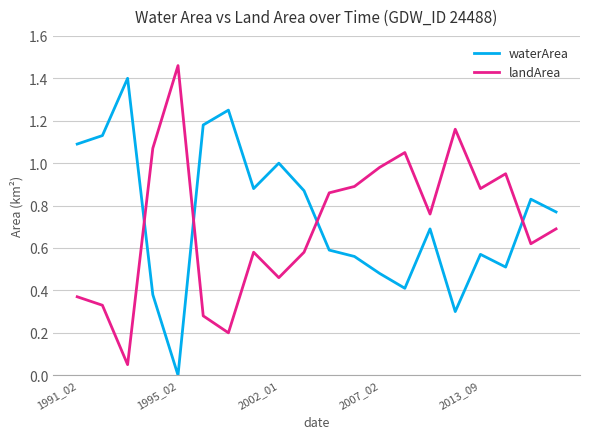

How many times do waterArea and landArea cross each other?

4